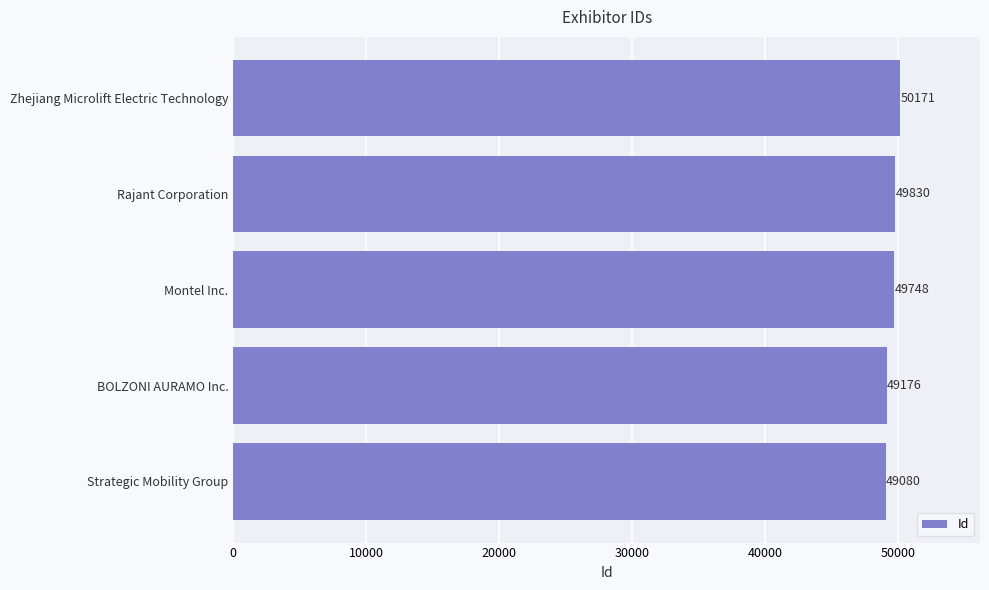

Approximately how many times larger is the value at BOLZONI AURAMO Inc. compared to Montel Inc.?

1.0